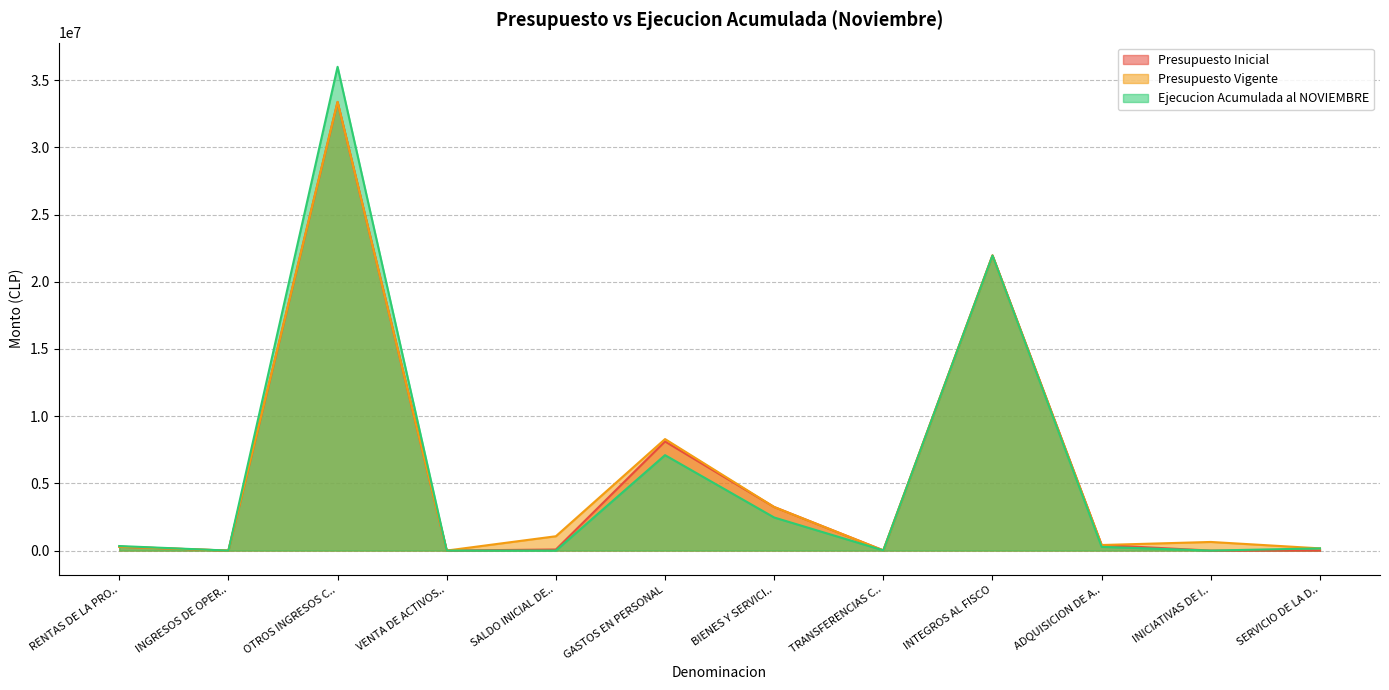

How many lines are shown in the chart?

3